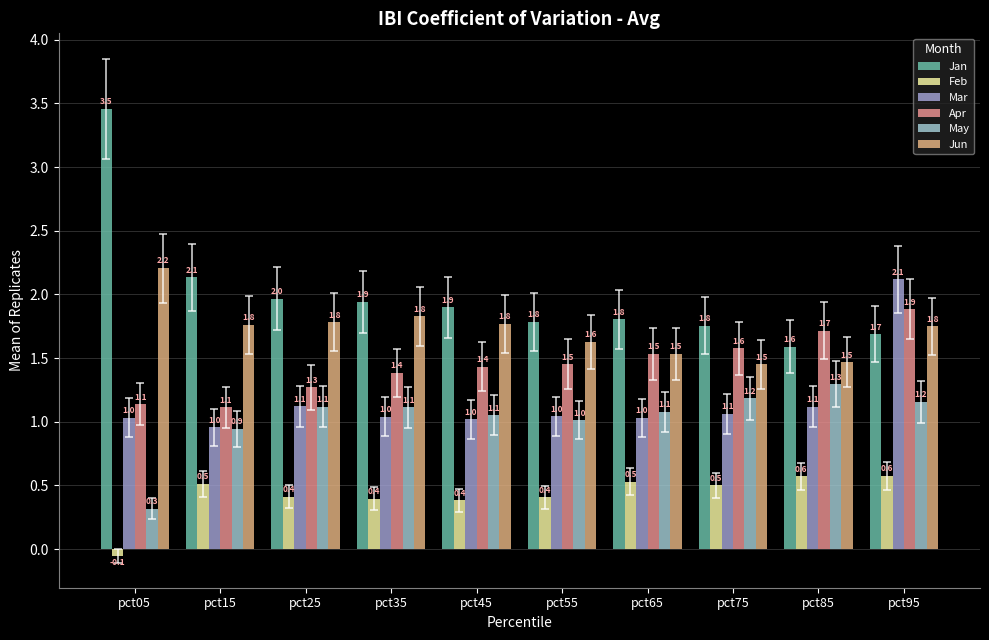

Where is Jan nearest to the value 2?

pct25